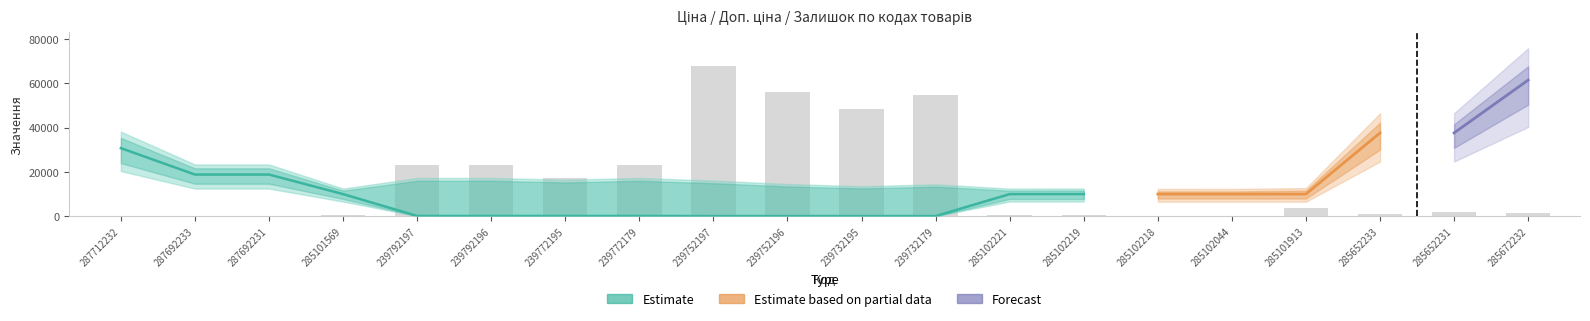

At which label does Залишок reach its peak?

239752197